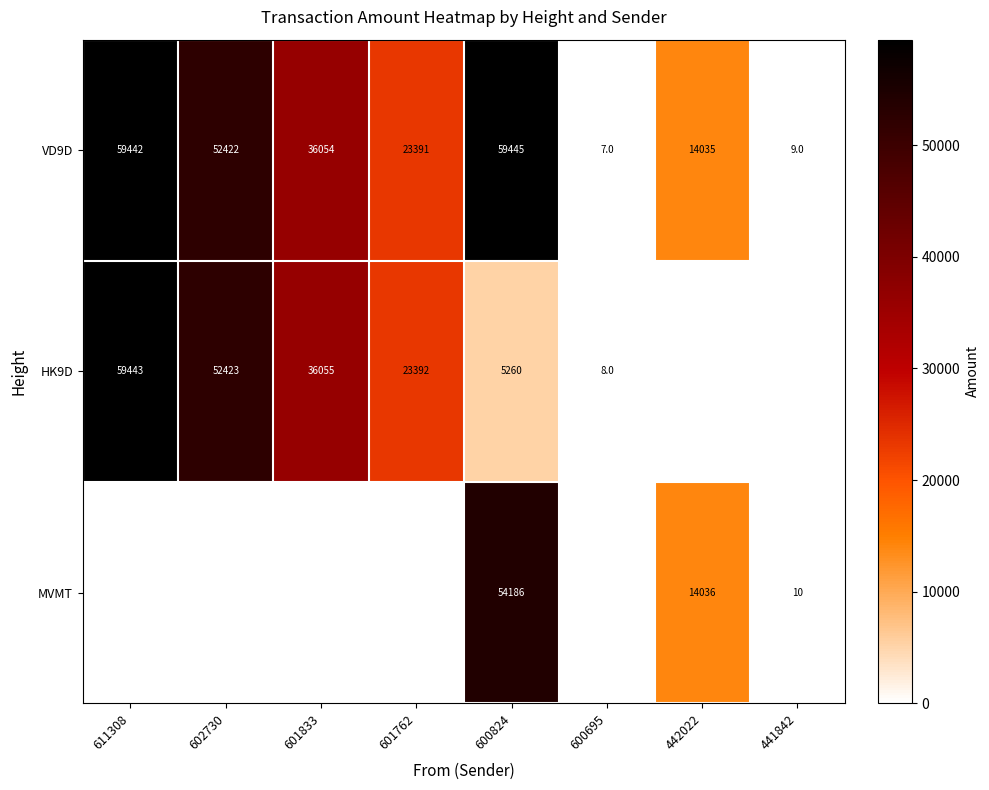

What is the total value across all series at 441842?

19.0